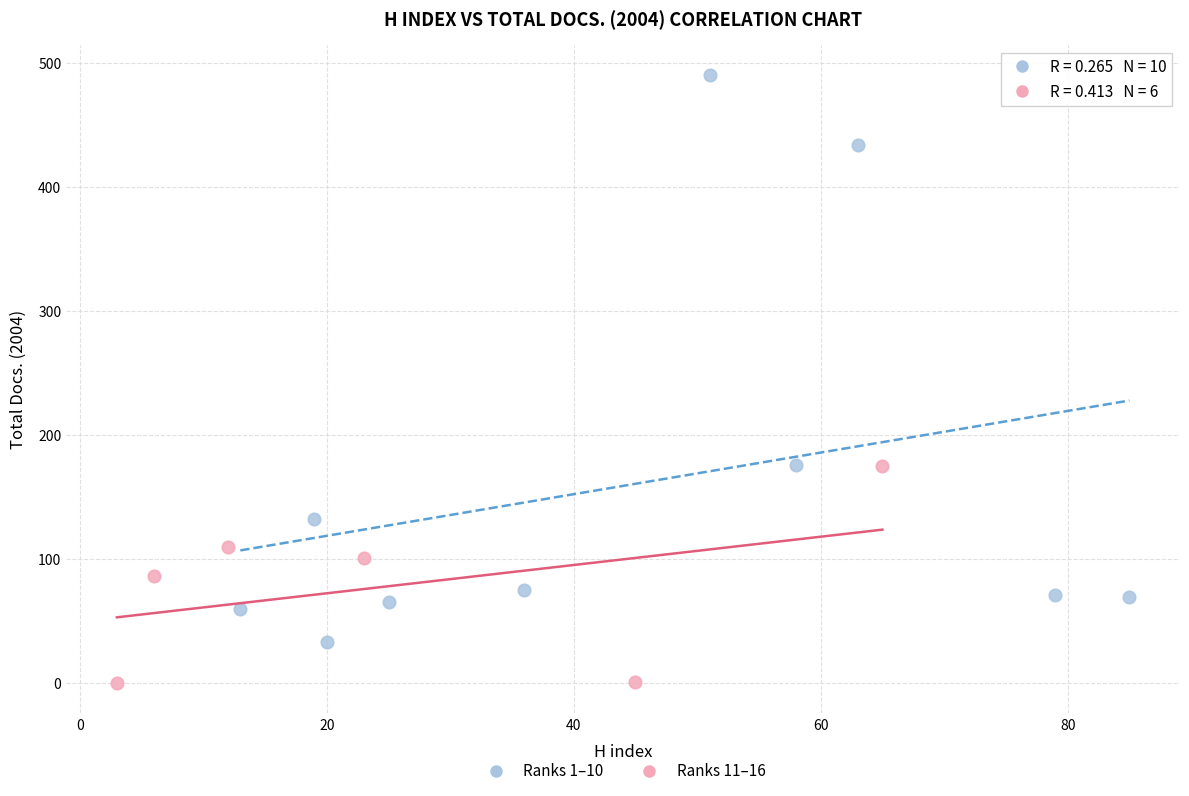

Which series contains the lowest Y value?

Ranks 11–16